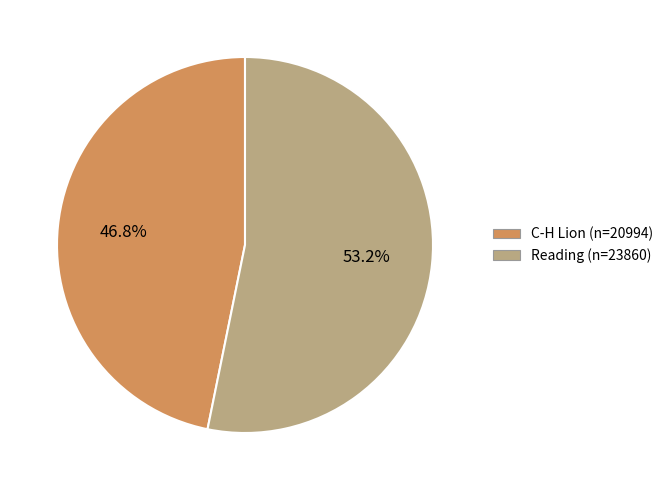

Between C-H Lion and Reading, which is larger?

Reading